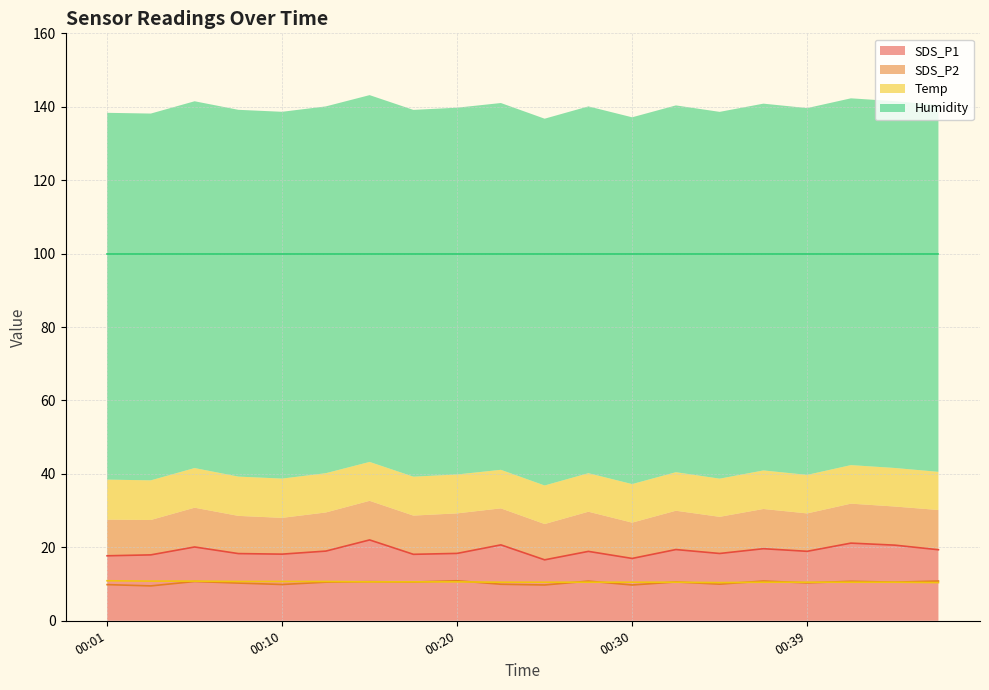

What is the minimum value shown in the chart?

9.5